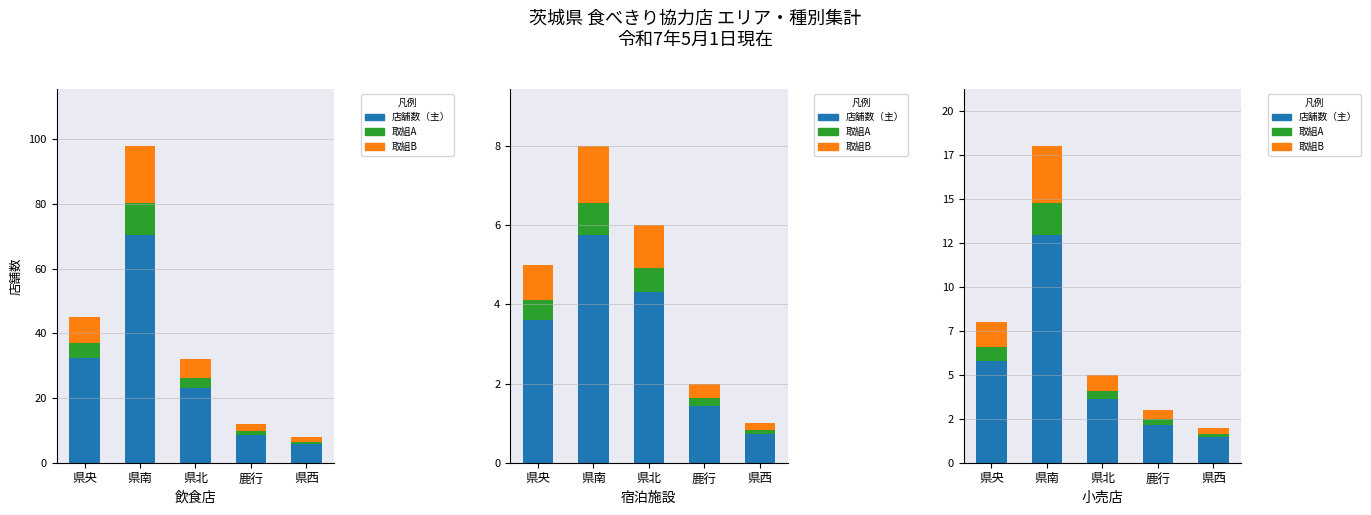

Which series has the largest range (max minus min)?

店舗数（主）